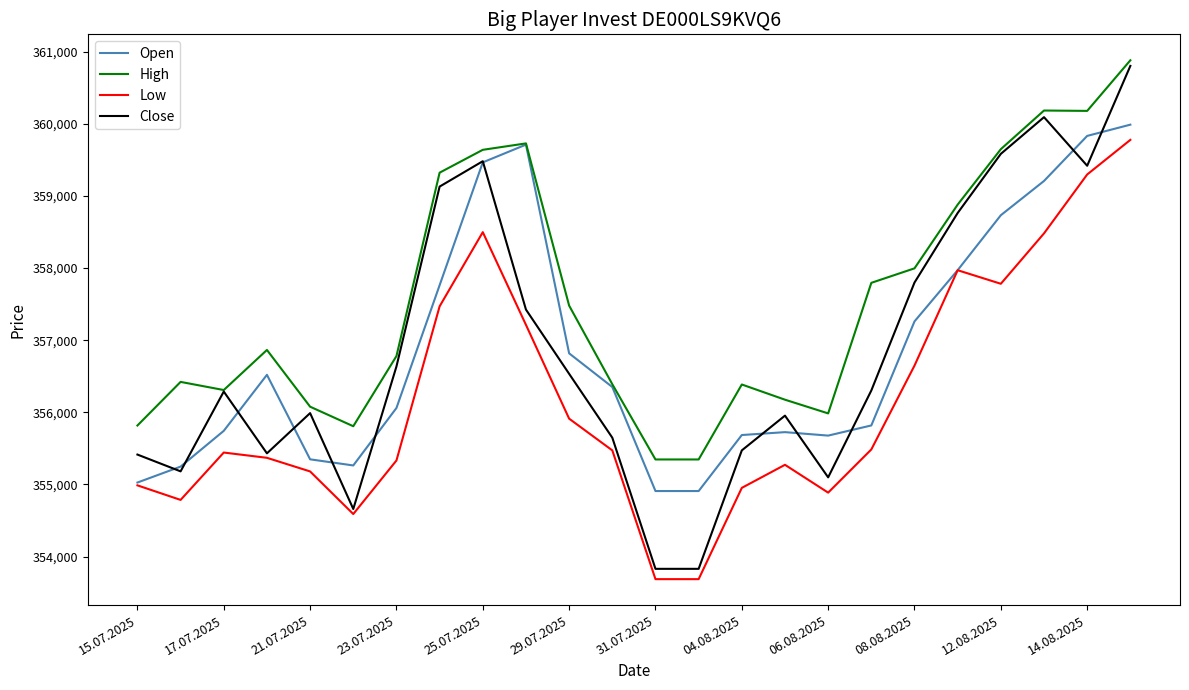

True or false: Low and High intersect in this chart.

False